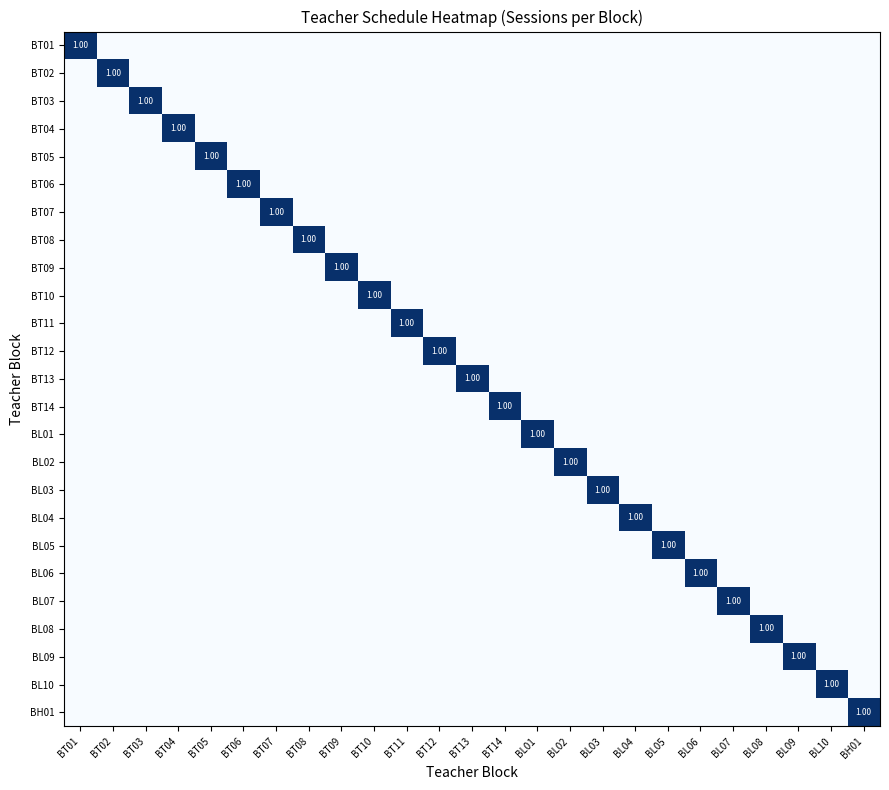

Between BL01 and BT12, which is larger?

BL01